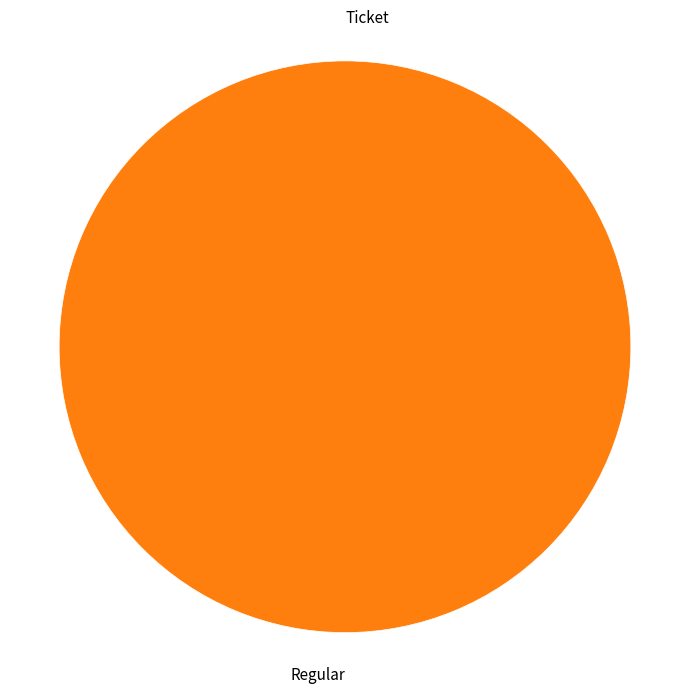

What is the largest slice in the pie chart?

Regular (tx_type, io_index=49)